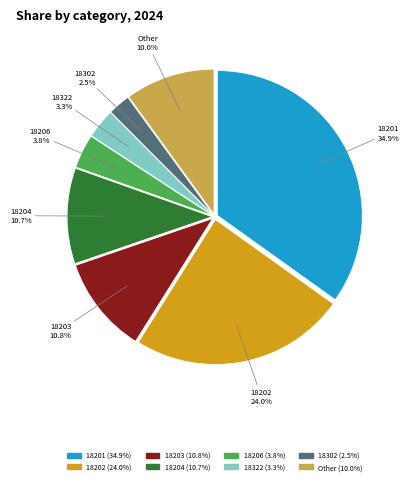

Does any single category account for the majority?

No